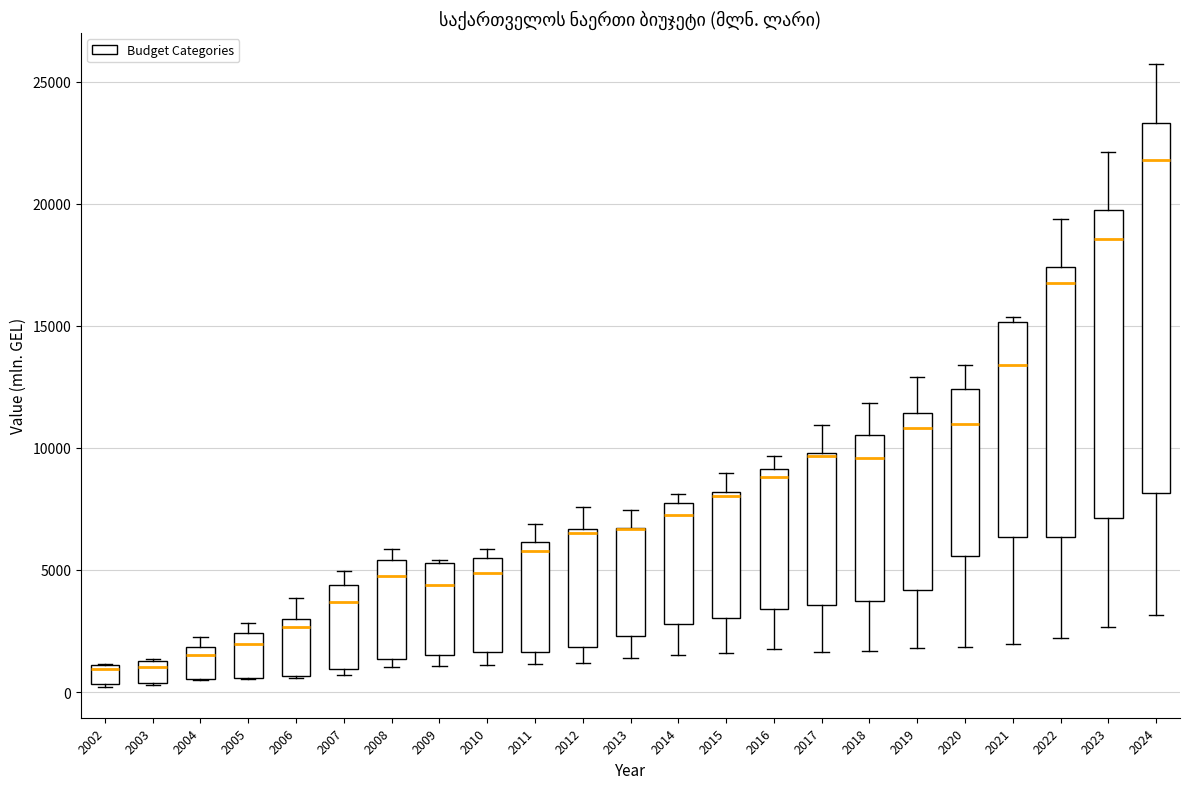

Which box is the tallest, from its lower edge to its upper edge?

2024